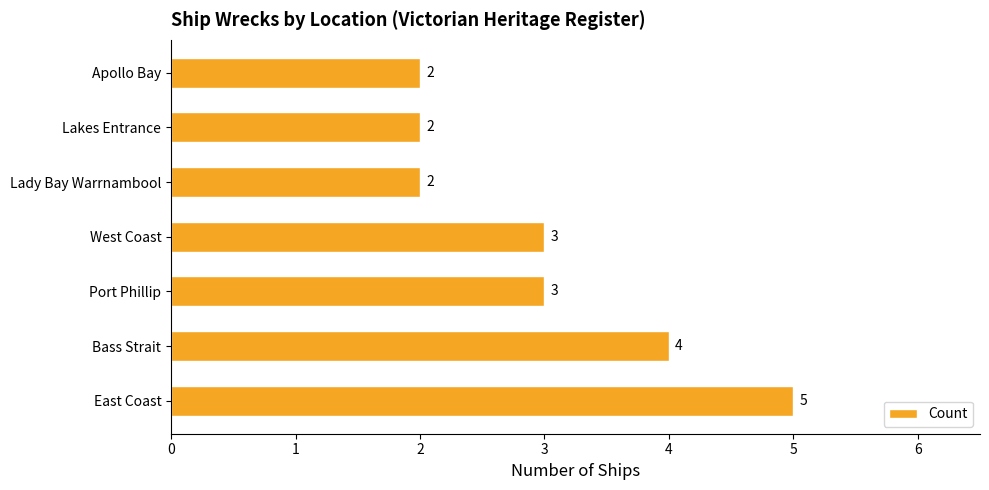

Which has a higher value, East Coast or West Coast?

East Coast